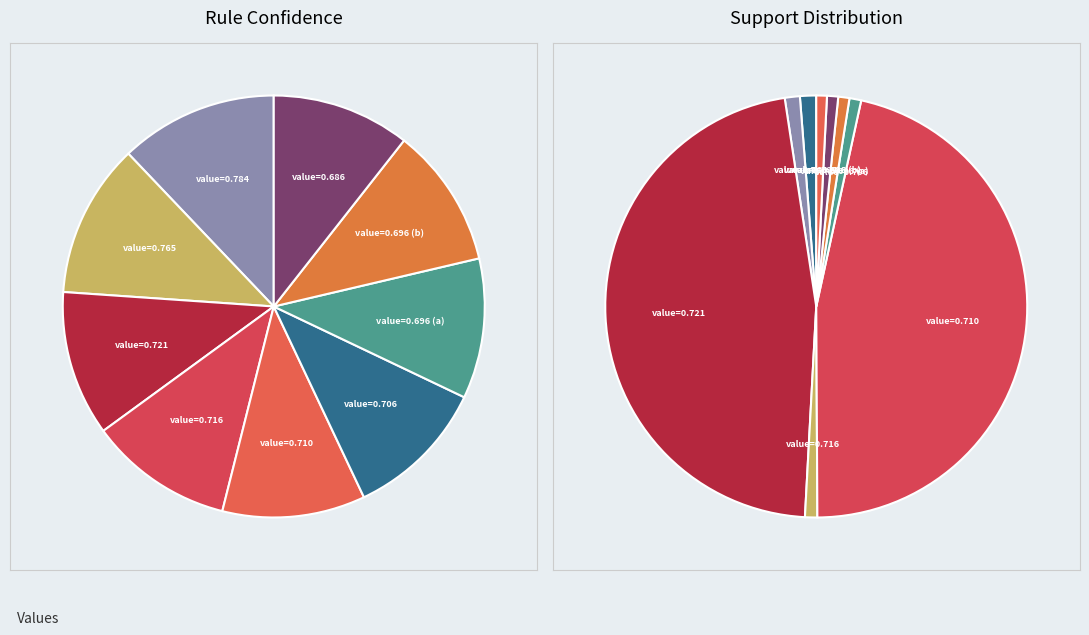

Is there any slice that represents more than half of the pie?

No